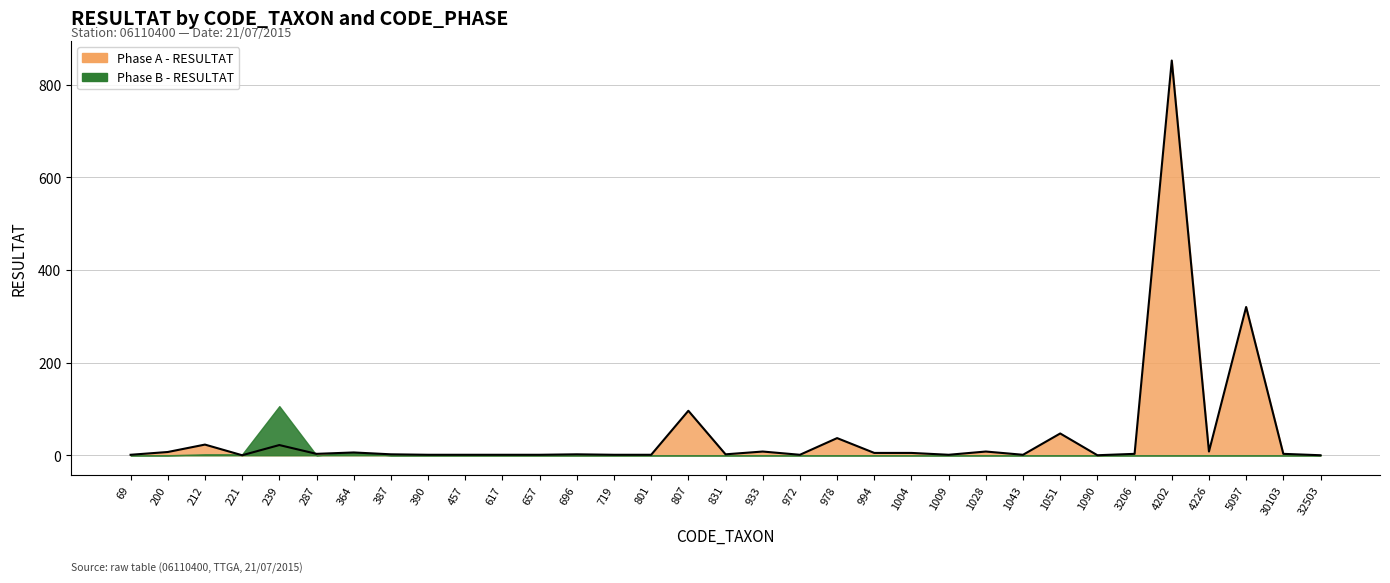

Which category has the lowest value across all series?

221